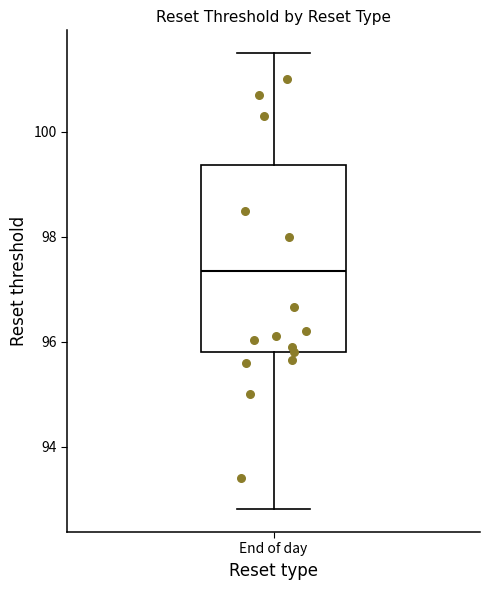

Read this box plot against the y-axis: the position of the median line, the range covered by the box, and the ends of both whiskers. The values are not printed on the chart, so give them approximately, as read against the axis.

median 97.4, box 95.8 to 99.4, whiskers 92.8 to 101.6